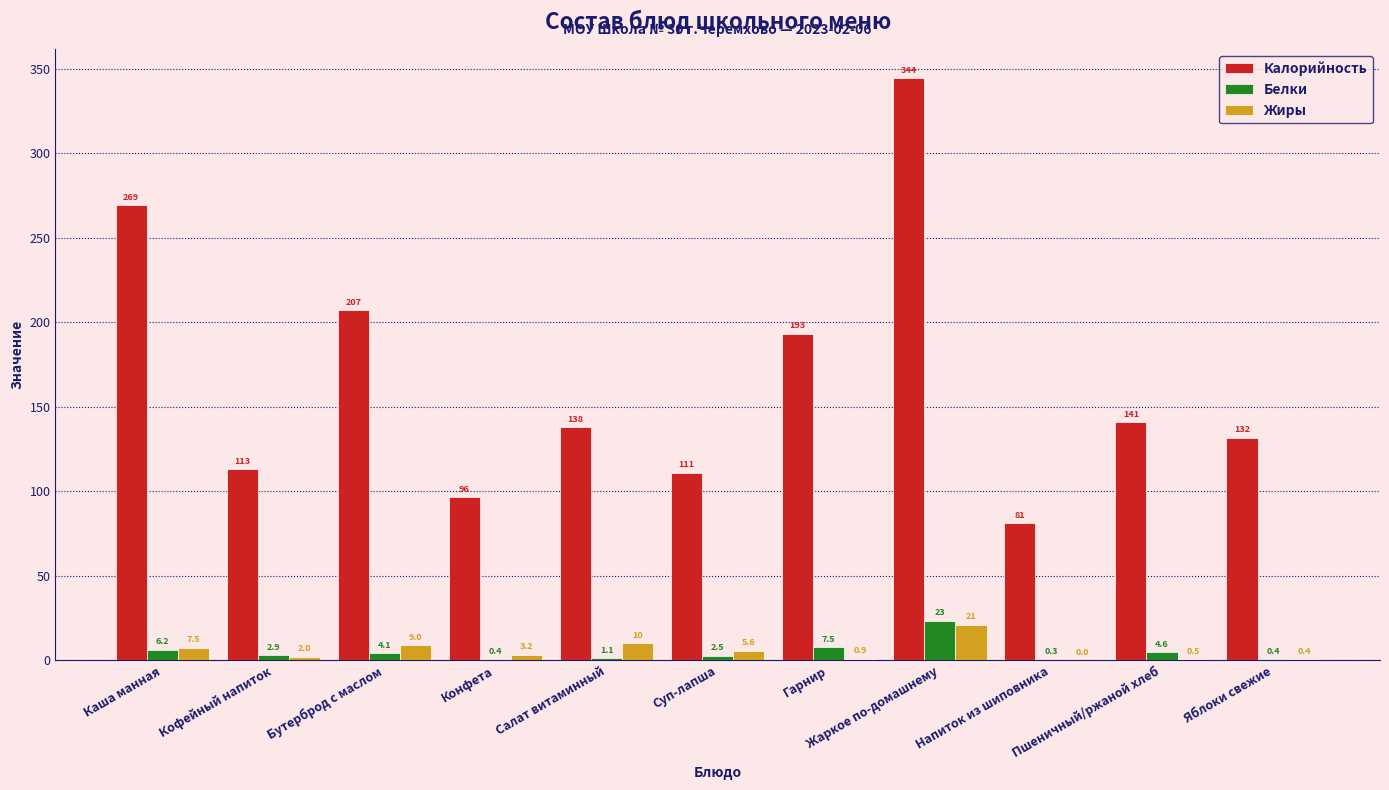

Which series has the largest total across all categories?

Калорийность